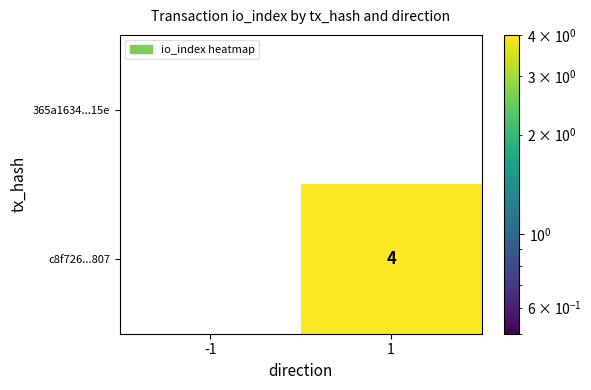

Which series has the largest range (max minus min)?

c8f726...807